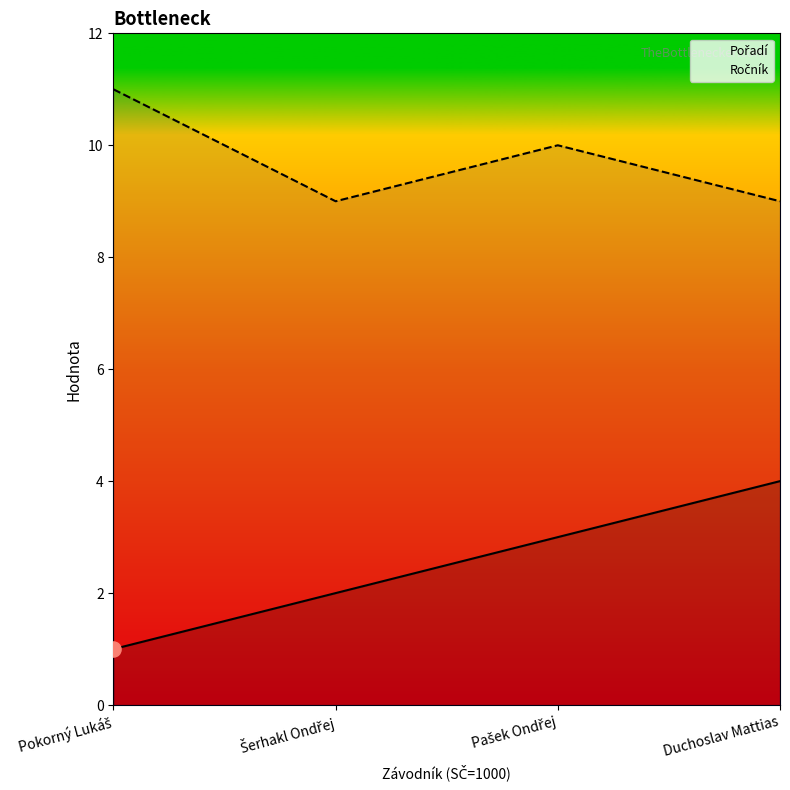

Which series reaches the minimum Y coordinate?

Pořadí